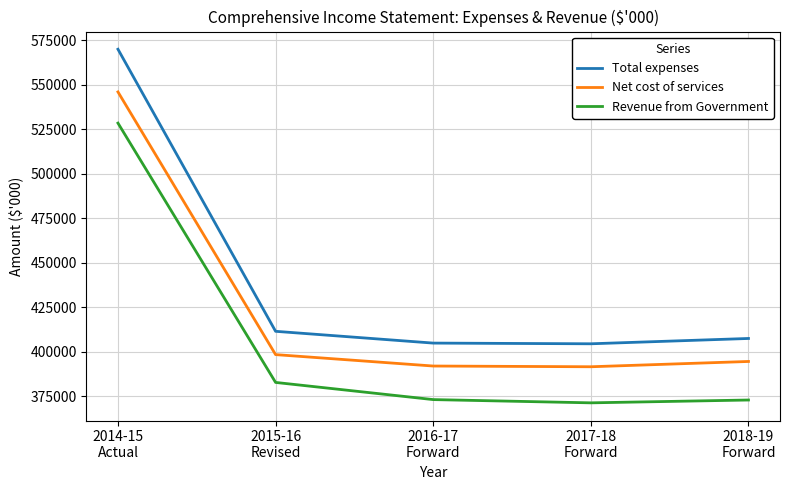

True or false: Net cost of services and Total expenses intersect in this chart.

False